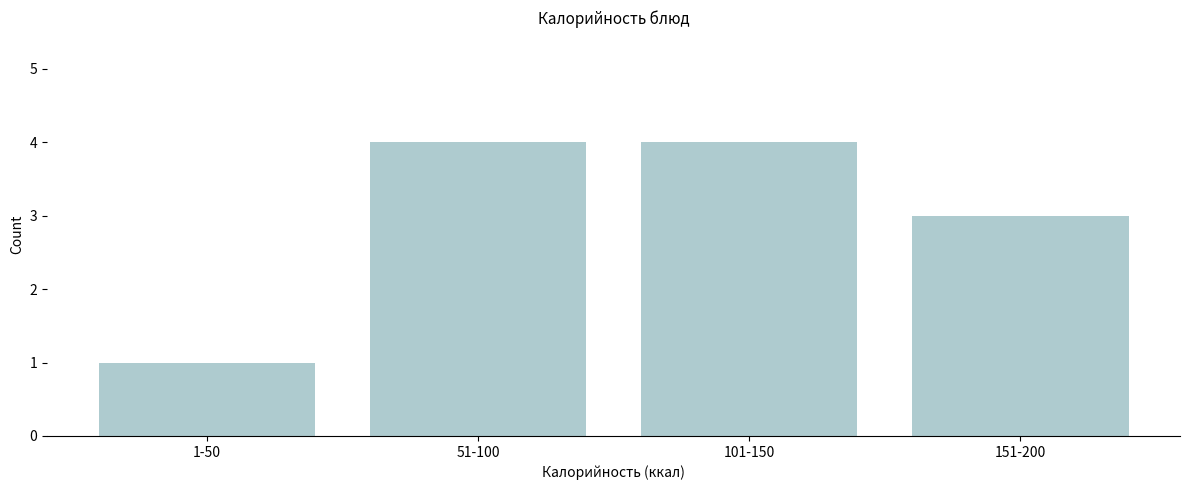

Reading right to left, what are all the values shown in this chart?

3	4	4	1